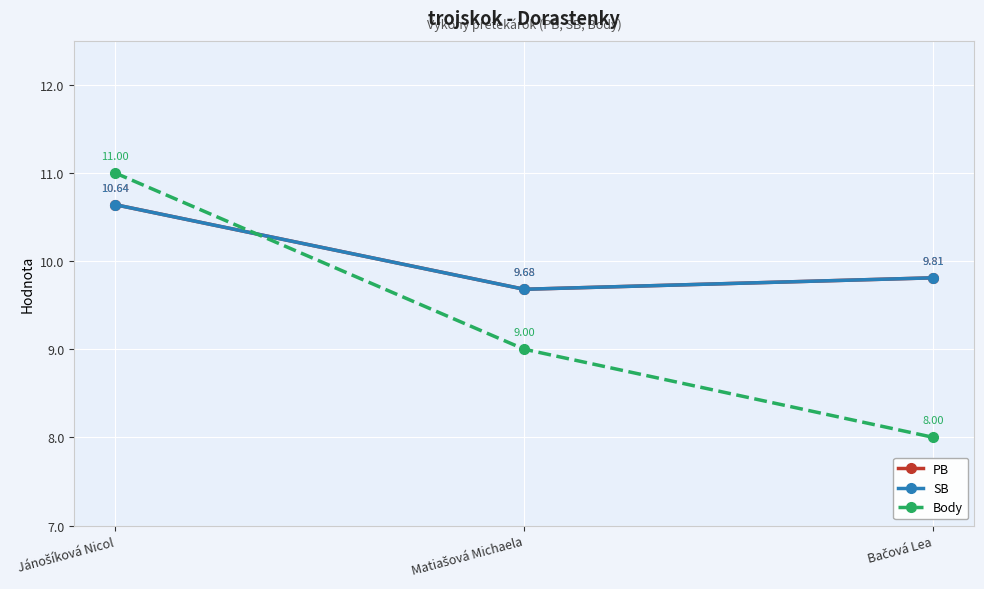

Reading right to left, transcribe all the data shown in this chart.

PB: 9.8	9.7	10.6
SB: 9.8	9.7	10.6
Body: 8.0	9.0	11.0